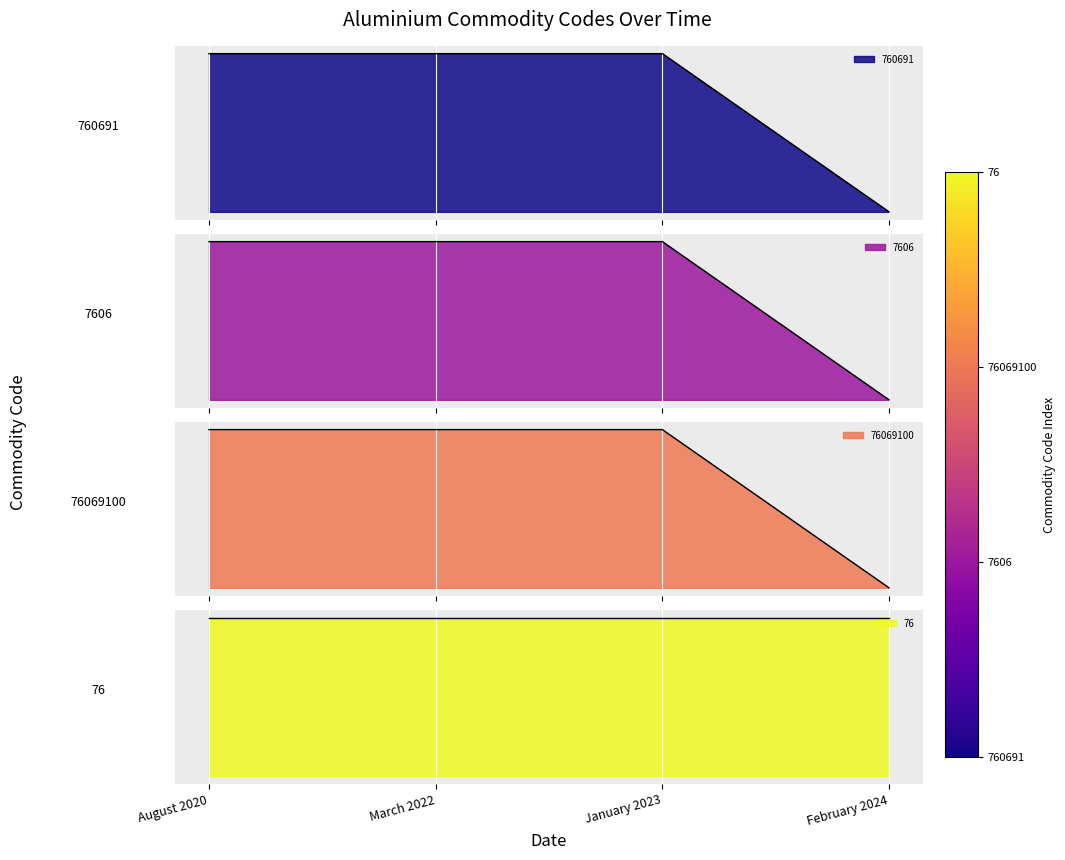

How many data points in 76069100 are less than 76069100?

1